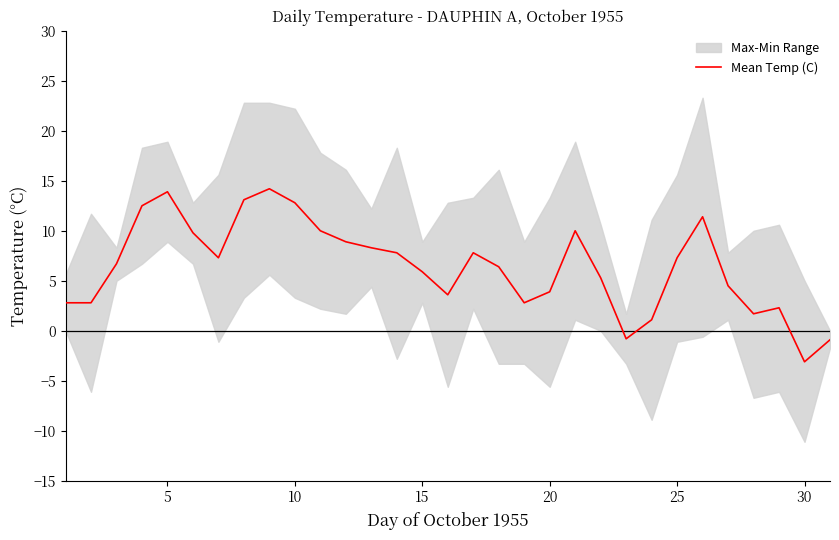

What is the maximum value shown in the chart?

14.2